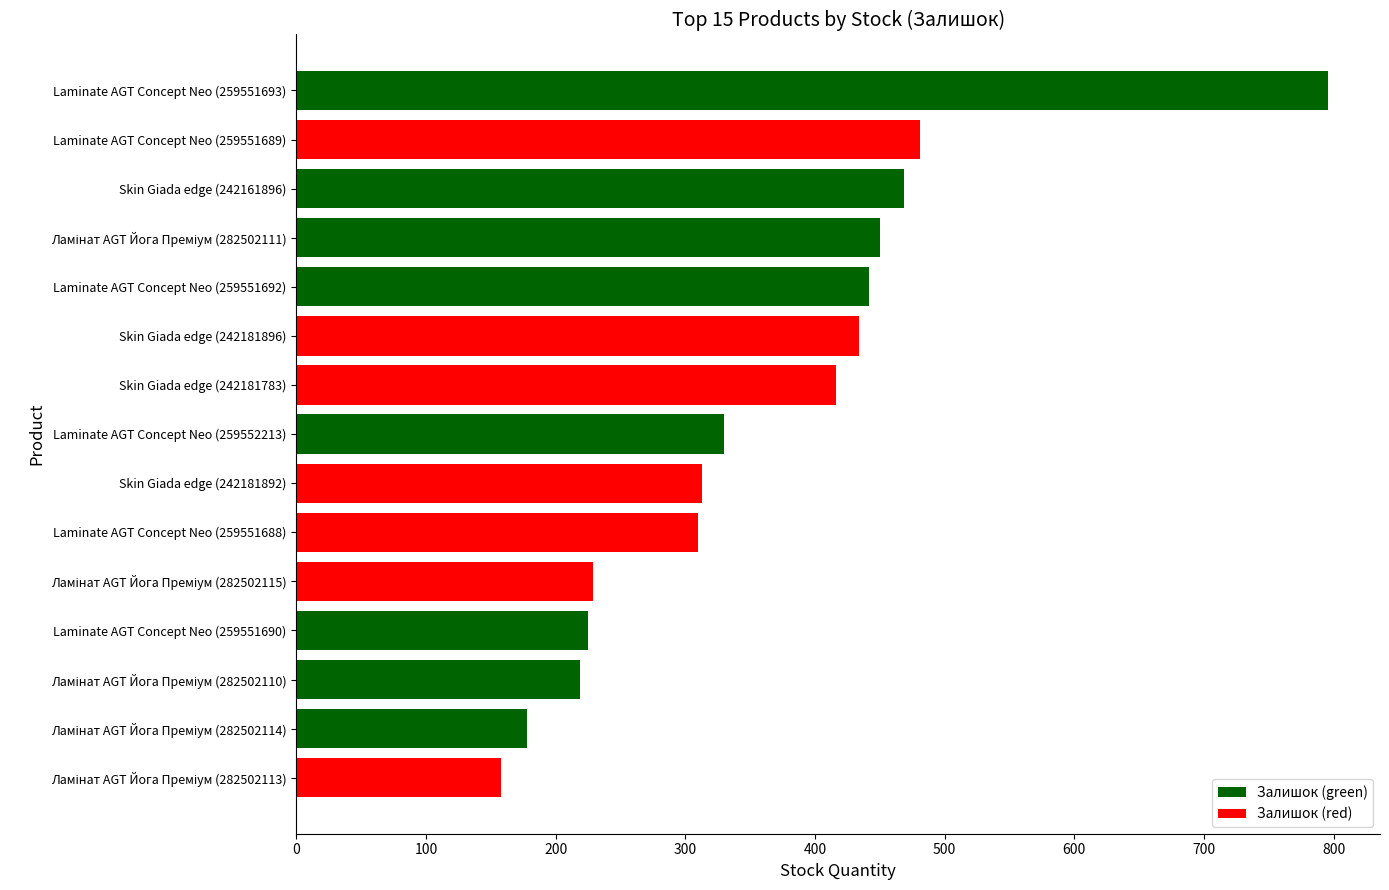

What is the minimum value shown in the chart?

158